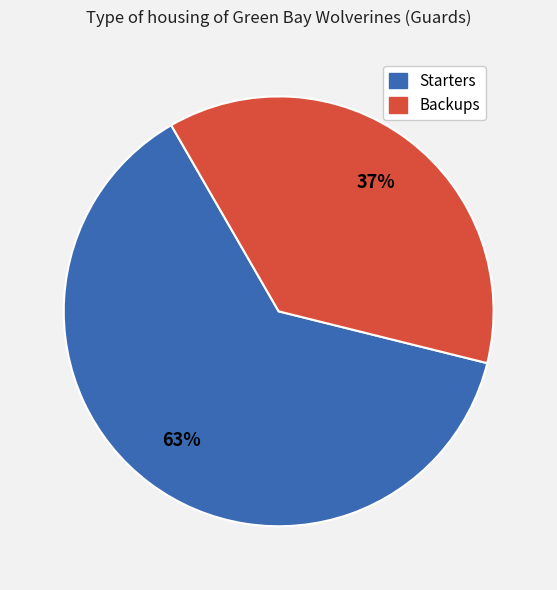

To the nearest percent, what is the average slice percentage?

50%